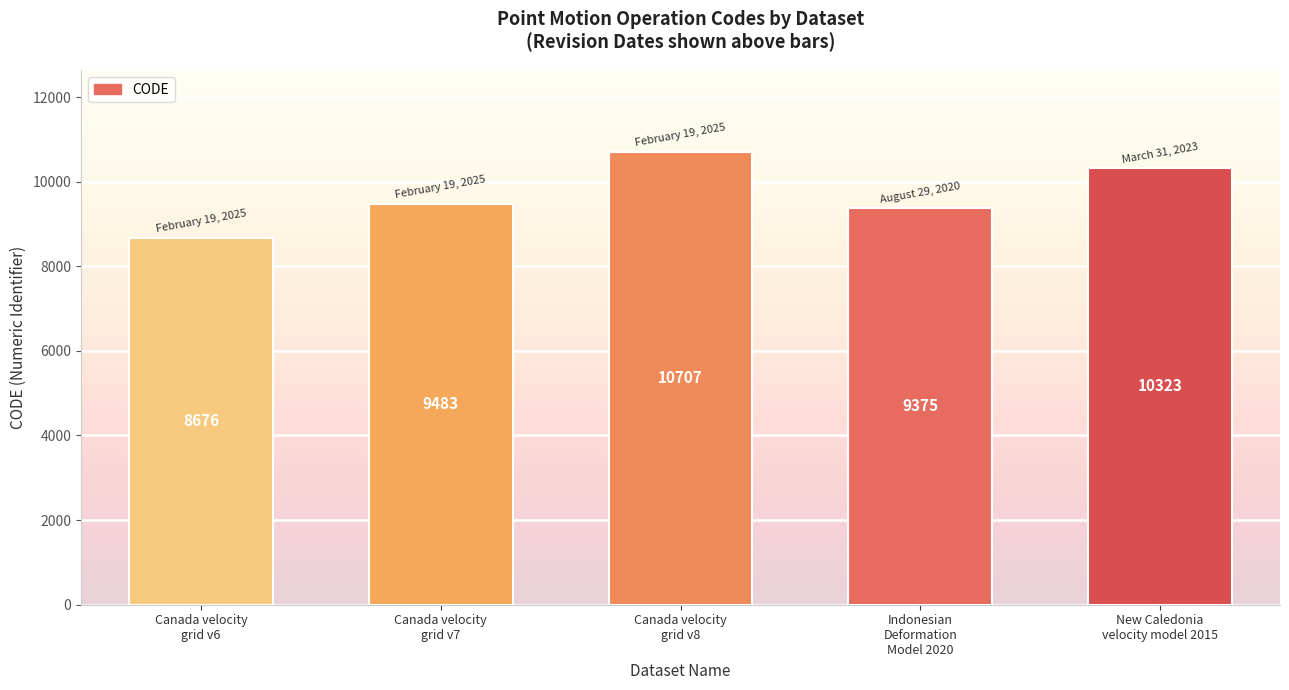

Which label corresponds to the smallest value in the chart?

Canada velocity
grid v6